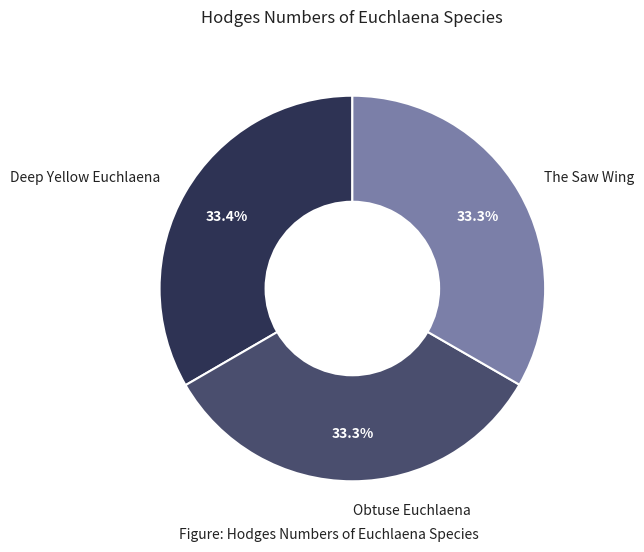

To the nearest percent, what is the combined percentage of Obtuse Euchlaena and The Saw Wing?

67%